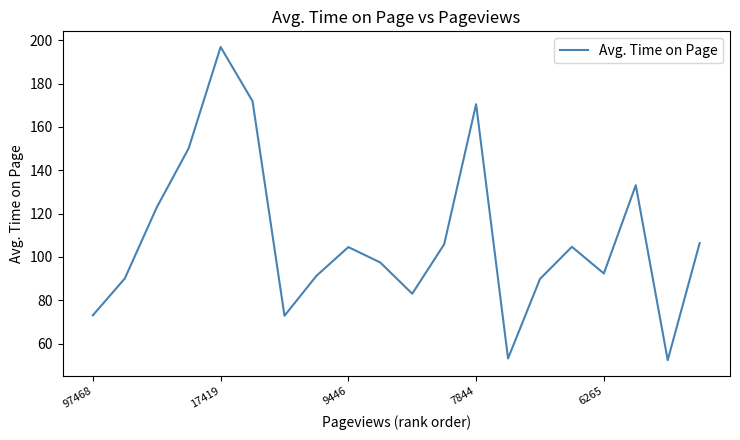

What is the smallest value displayed?

52.4